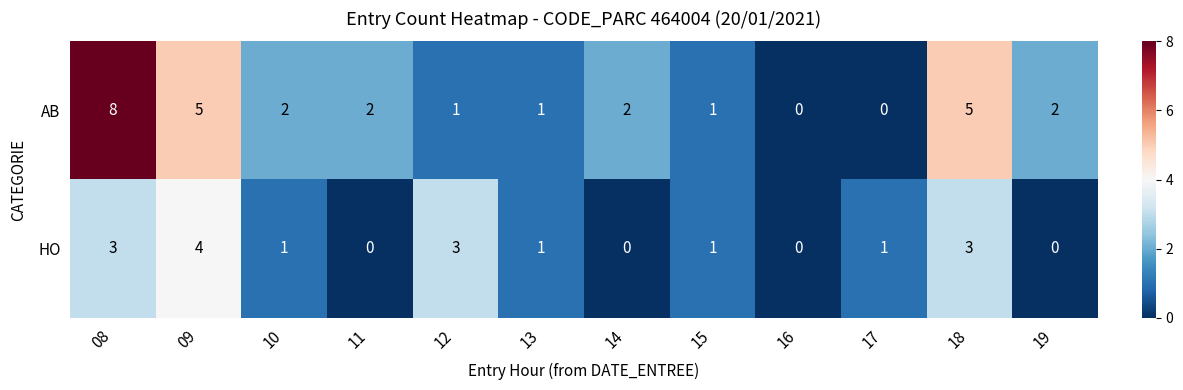

How many data points does each series have?

12